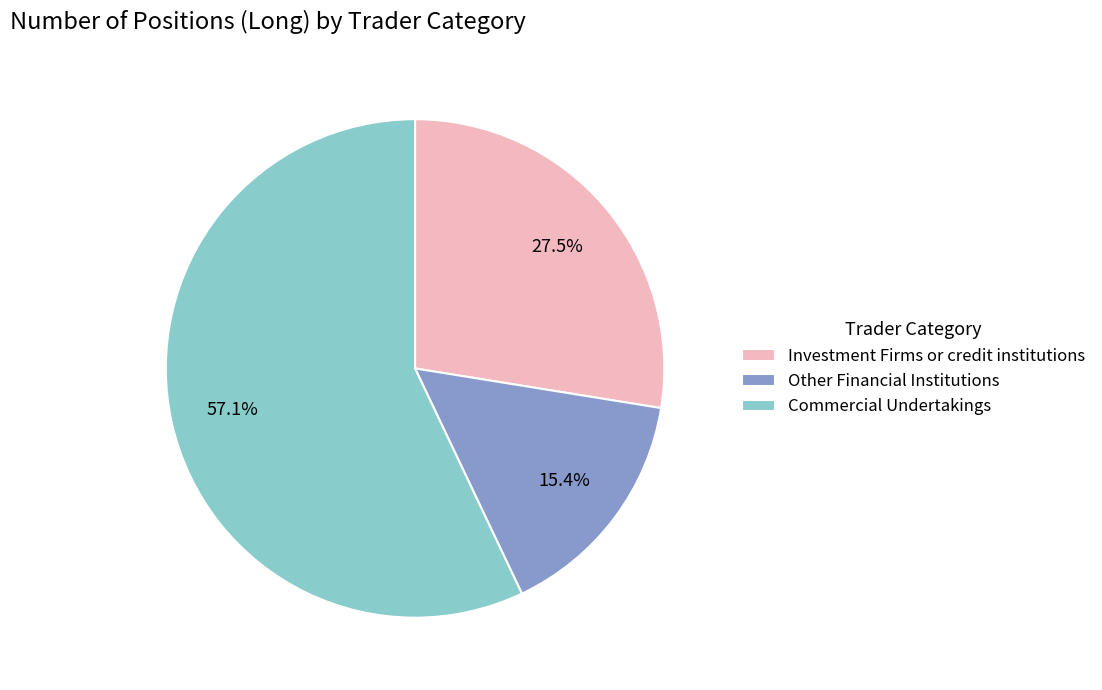

Is Other Financial Institutions the majority of the pie?

No